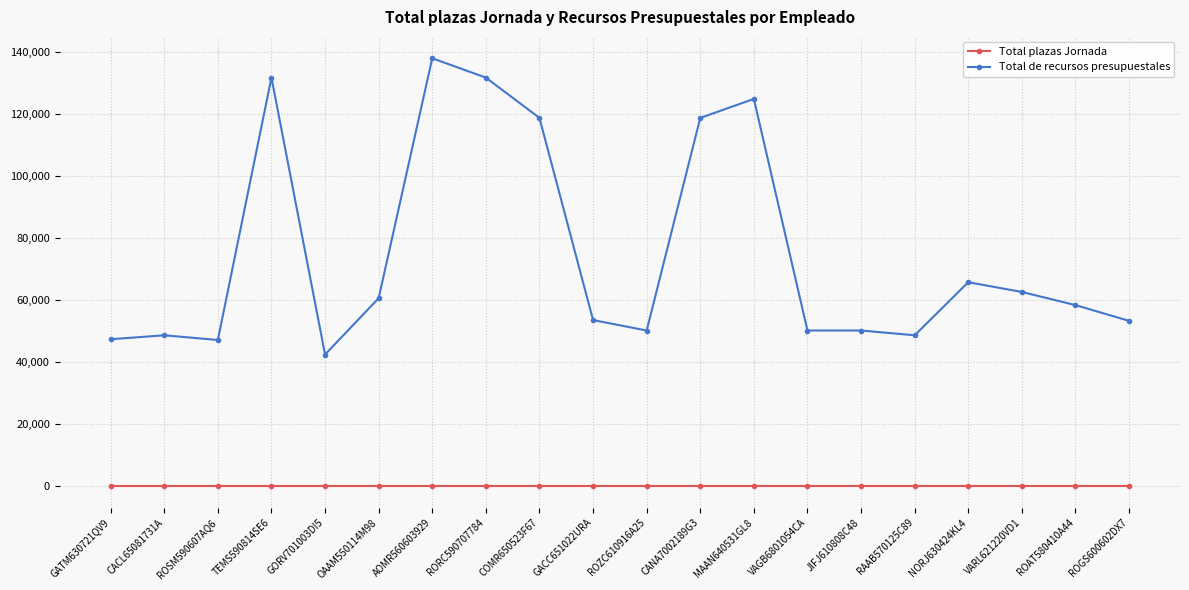

What value does the Total plazas Jornada series have at NORJ630424KL4?

1.0